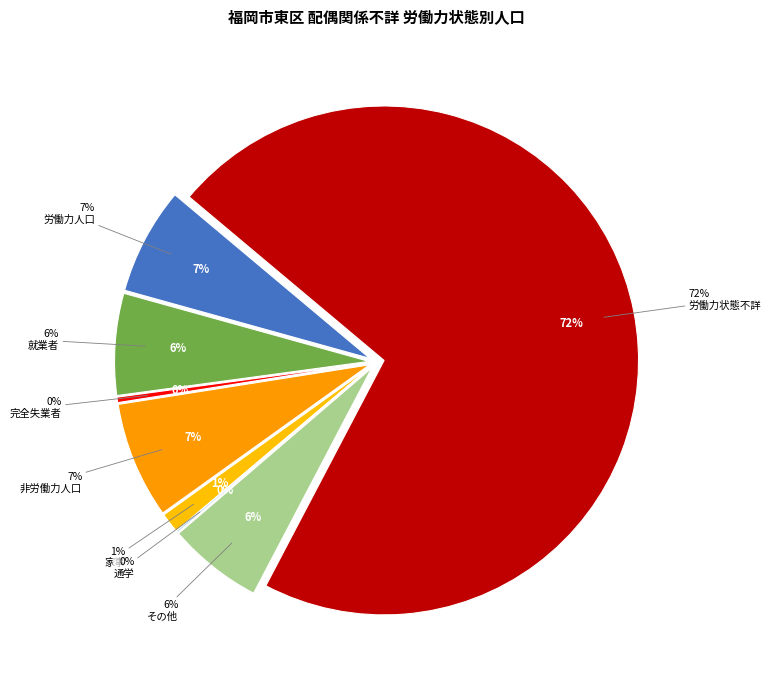

What is the total percentage of 23_その他 and 1_労働力人口?

12.8%